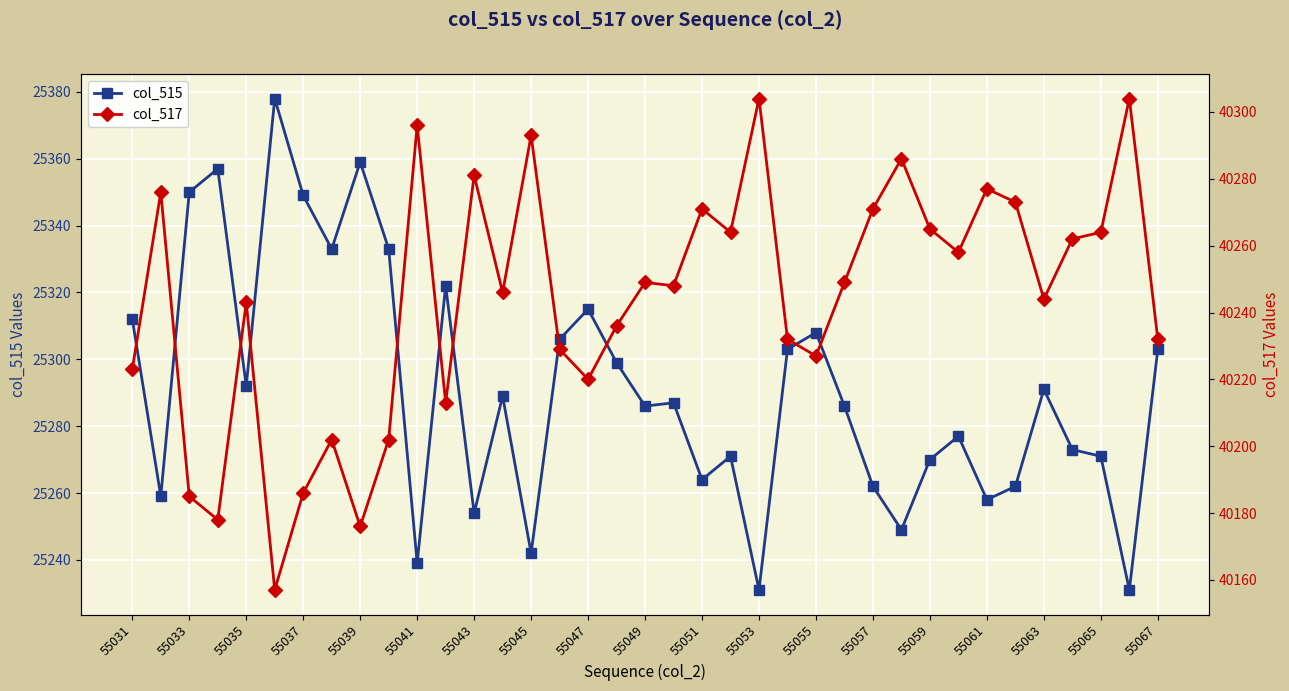

What is the difference between the highest and lowest values at 25?

14963